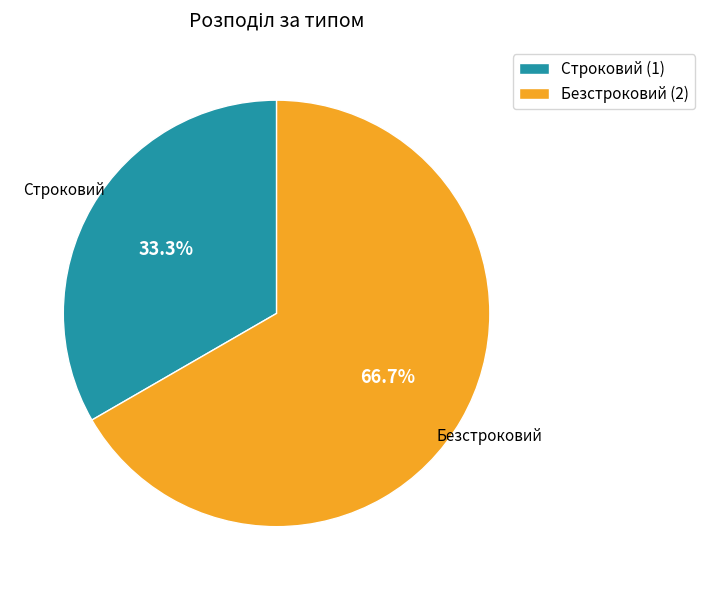

Does Строковий account for over 50% of the chart?

No